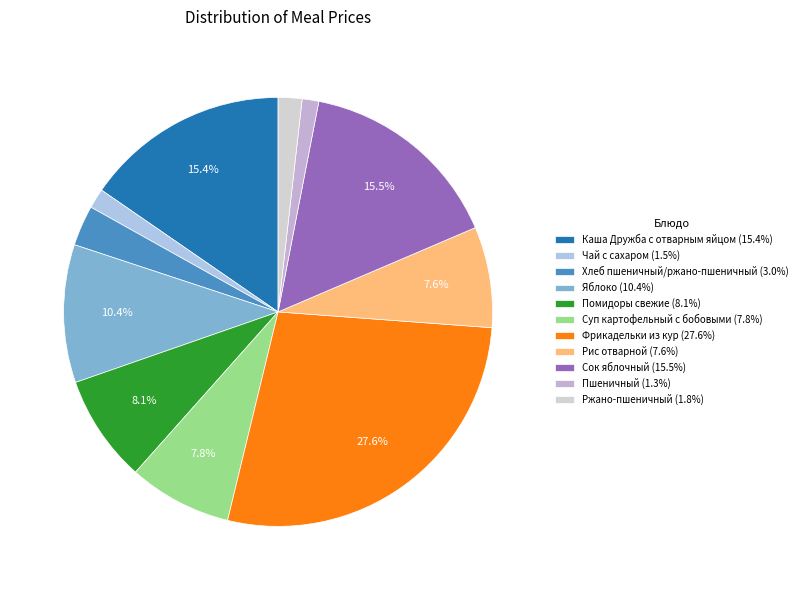

Approximately how many times larger is the value at Пшеничный compared to Рис отварной?

0.2